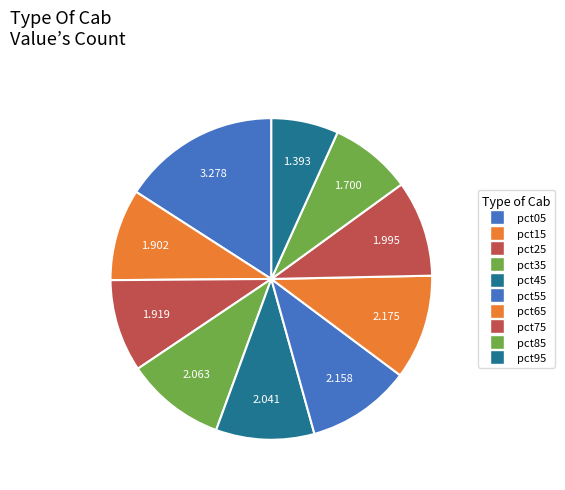

True or false: pct35 accounts for 10% of the total.

True